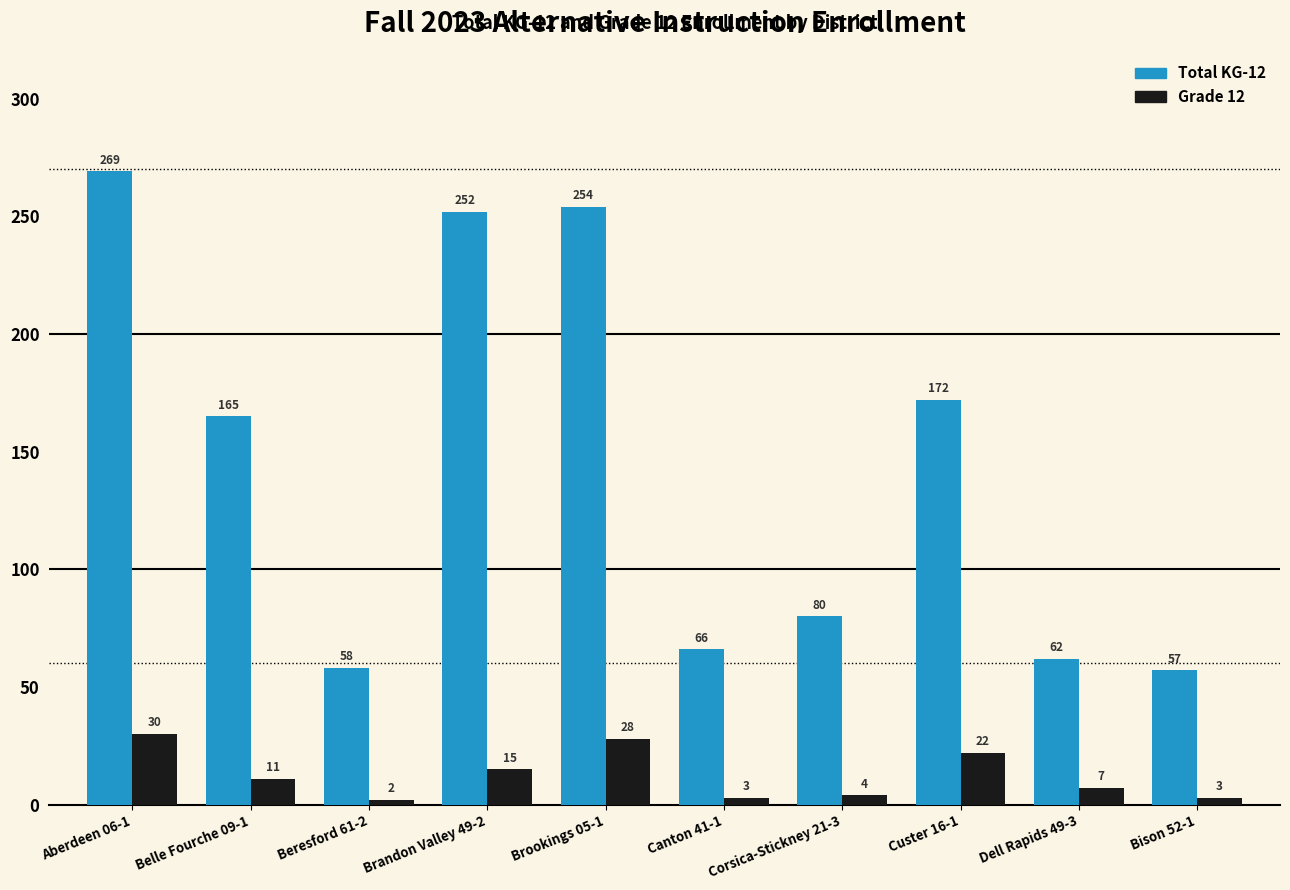

What is the sum of the Grade 12 values at Aberdeen 06-1 and Custer 16-1?

52